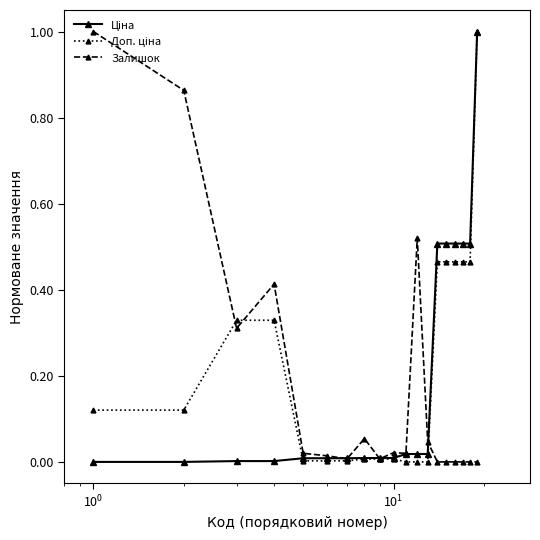

Count the number of categories in the chart.

19